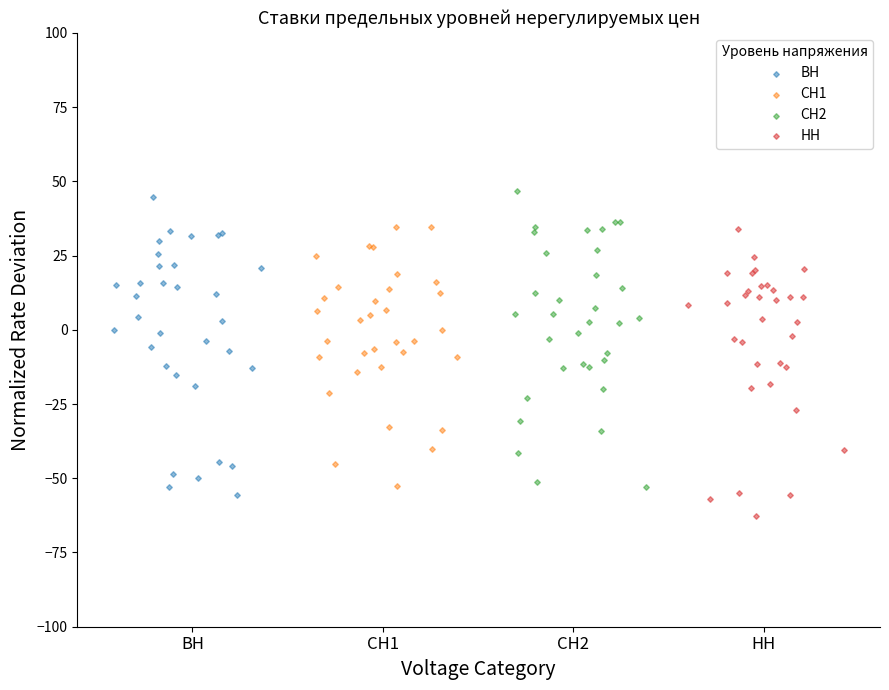

What are all the series names shown in the legend?

ВН, СН1, СН2, НН